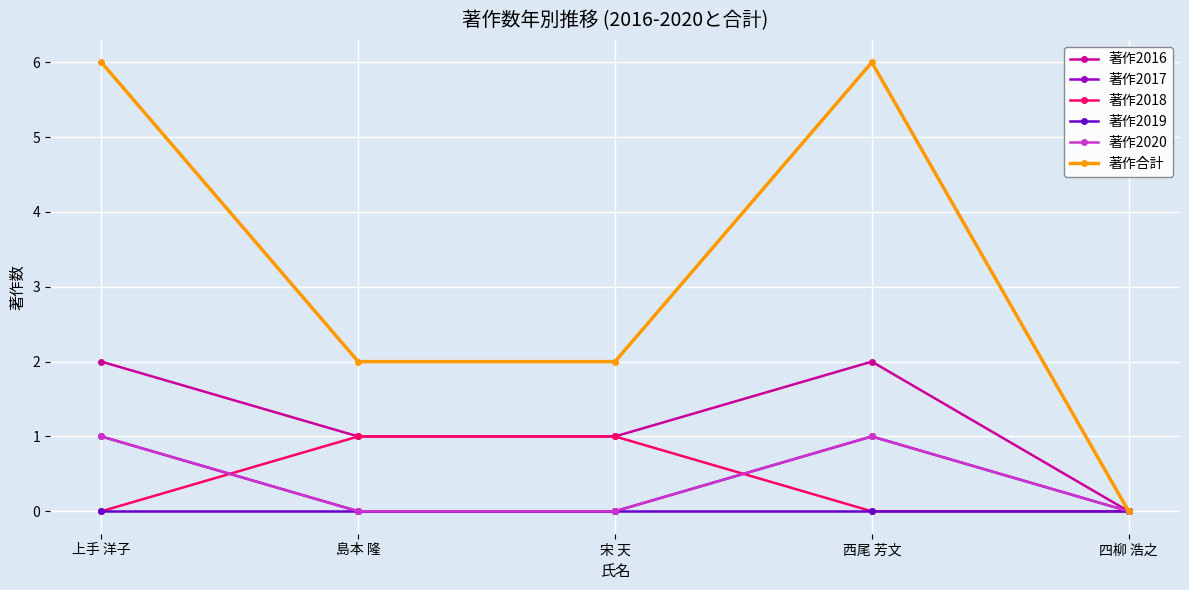

Does the chart have visible grid lines?

Yes